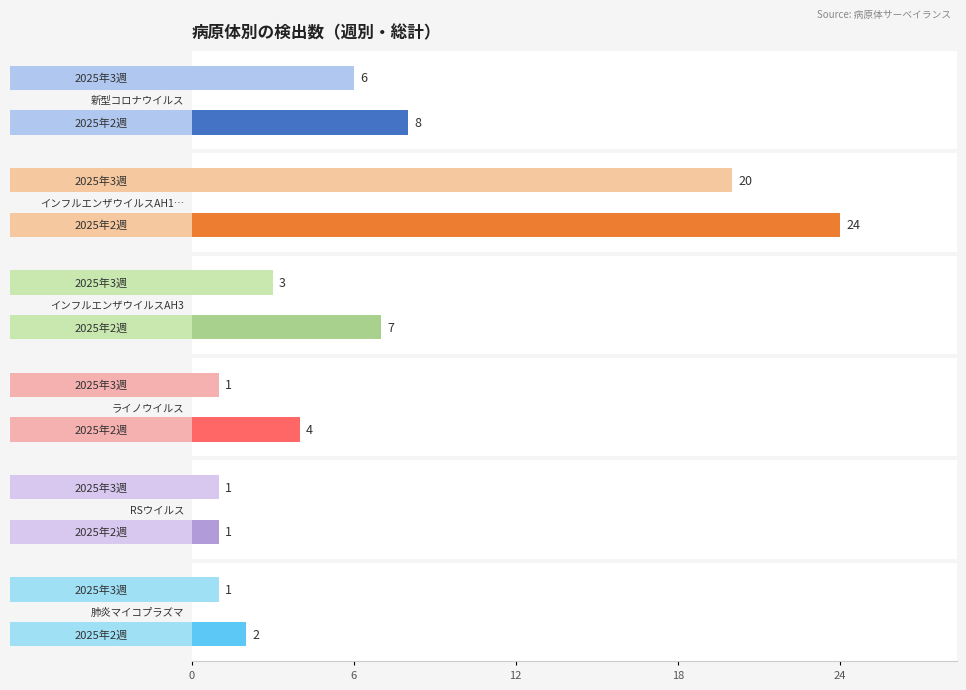

What is the spread (max minus min) of values at 2025年2週?

23